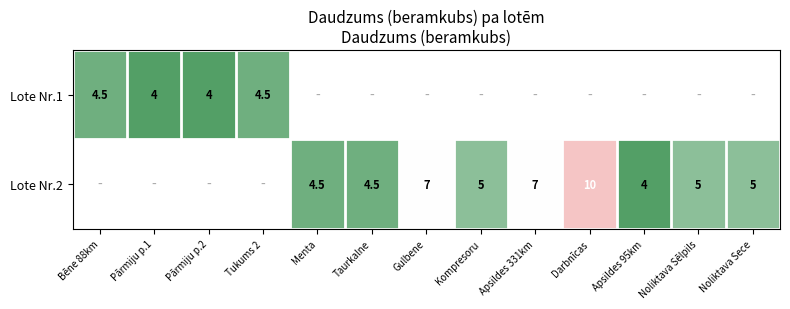

What is the sum of the Lote Nr.2 values at Apsildes 95km and Taurkalne?

8.5